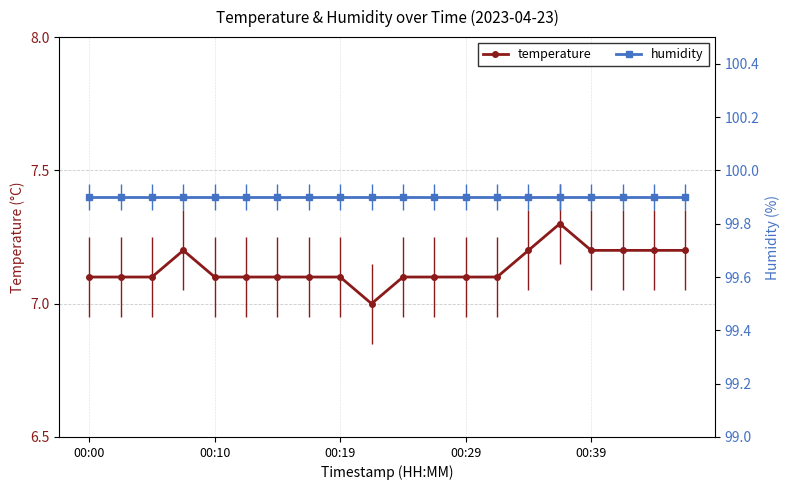

At which category is the sum across all series the highest?

15